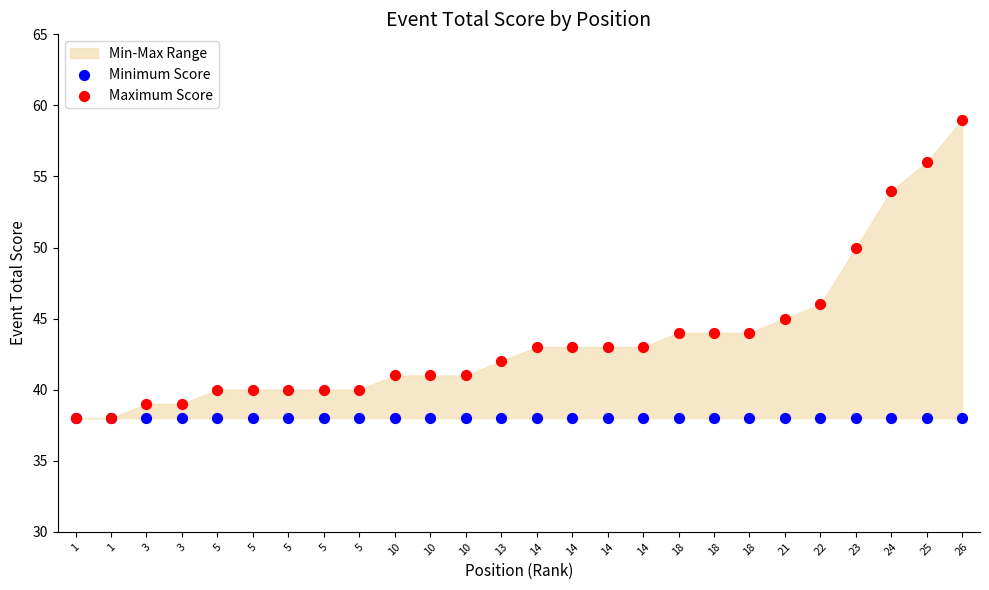

Which series reaches the maximum Y coordinate?

Maximum Score